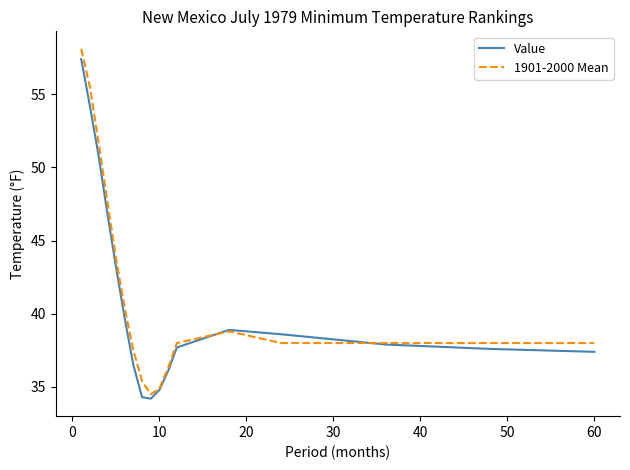

What is the greatest value displayed?

58.1